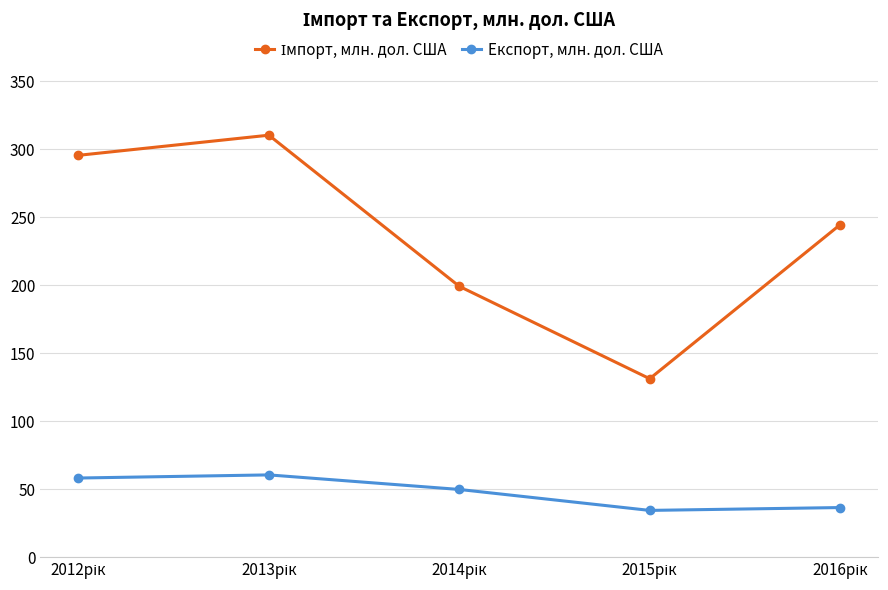

What is the maximum value for Експорт, млн. дол. США?

60.6